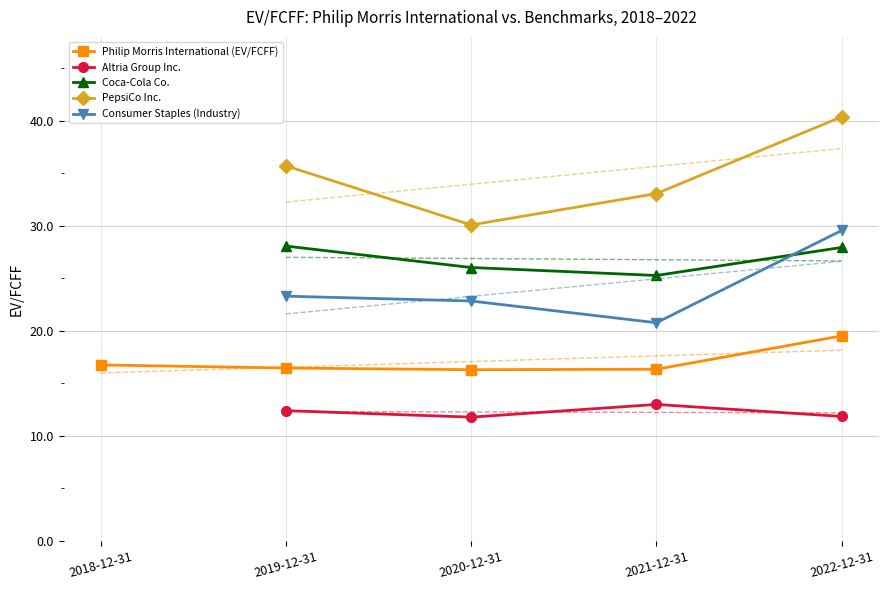

What is the sum of the Philip Morris International (EV/FCFF) values at 2020-12-31 and 2018-12-31?

33.1